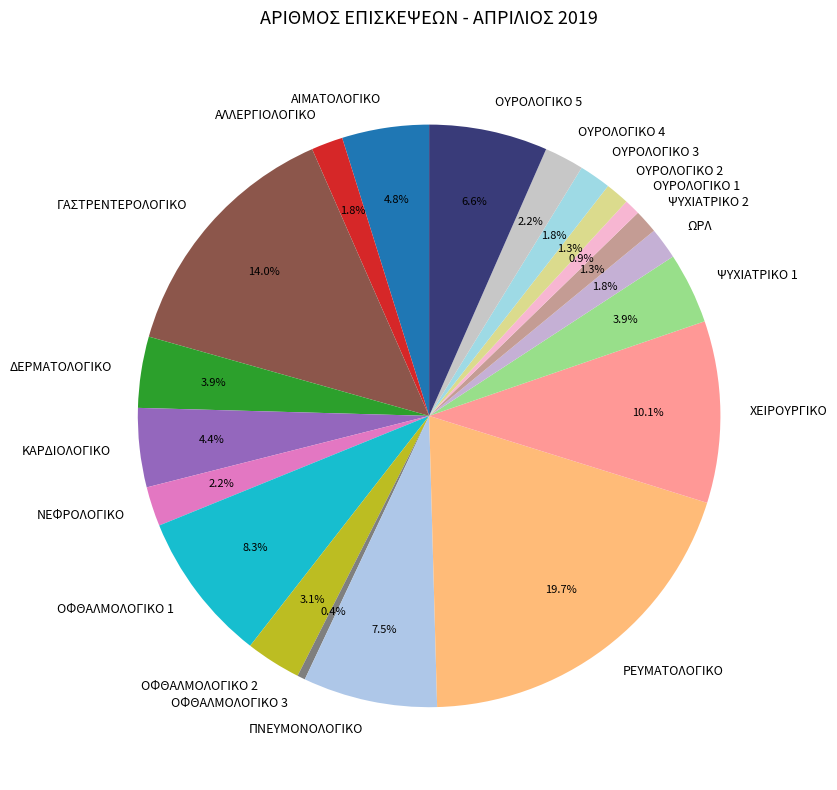

Which category has the biggest portion of the pie?

ΡΕΥΜΑΤΟΛΟΓΙΚΟ